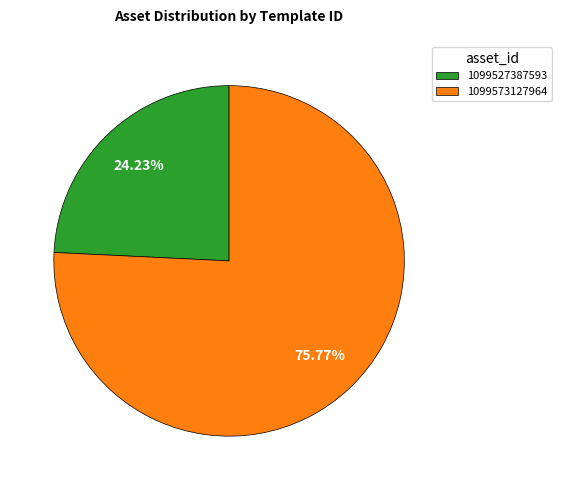

To the nearest percent, what is the difference between the largest and smallest slice percentages?

52%